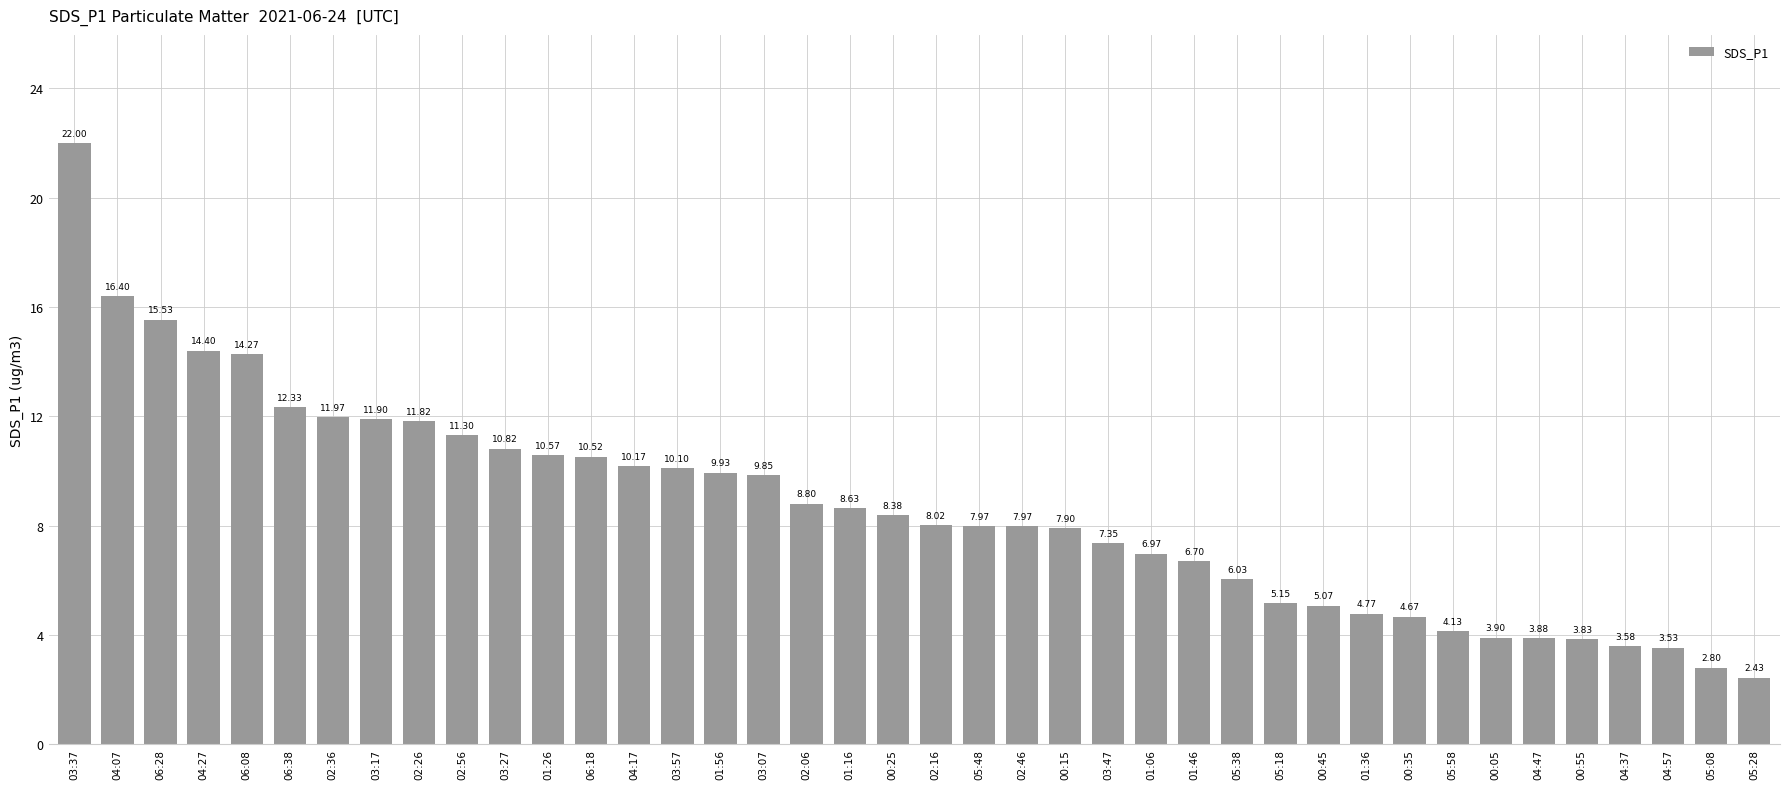

What position from the left is 02:26?

9